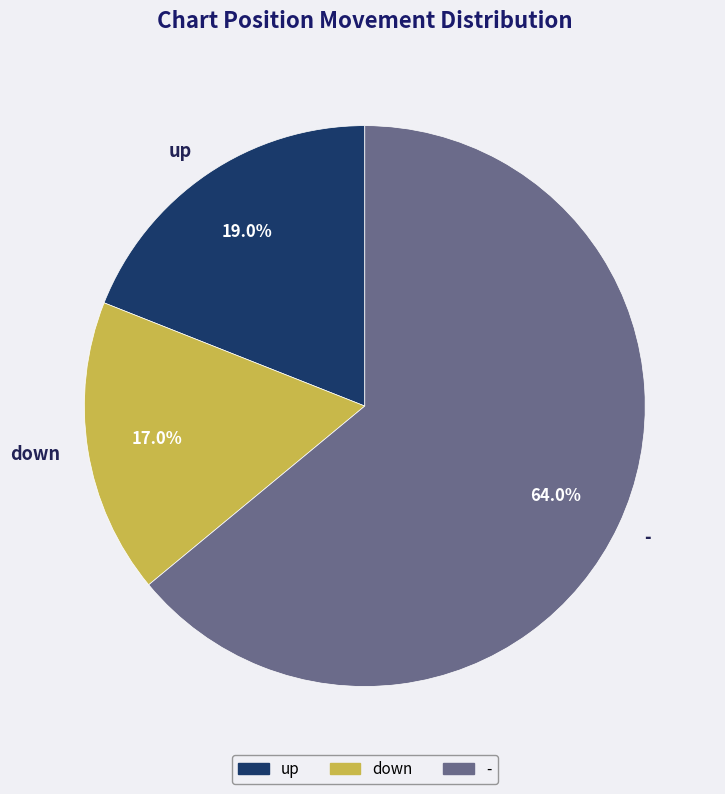

To the nearest percent, what is the combined percentage of up and down?

36%